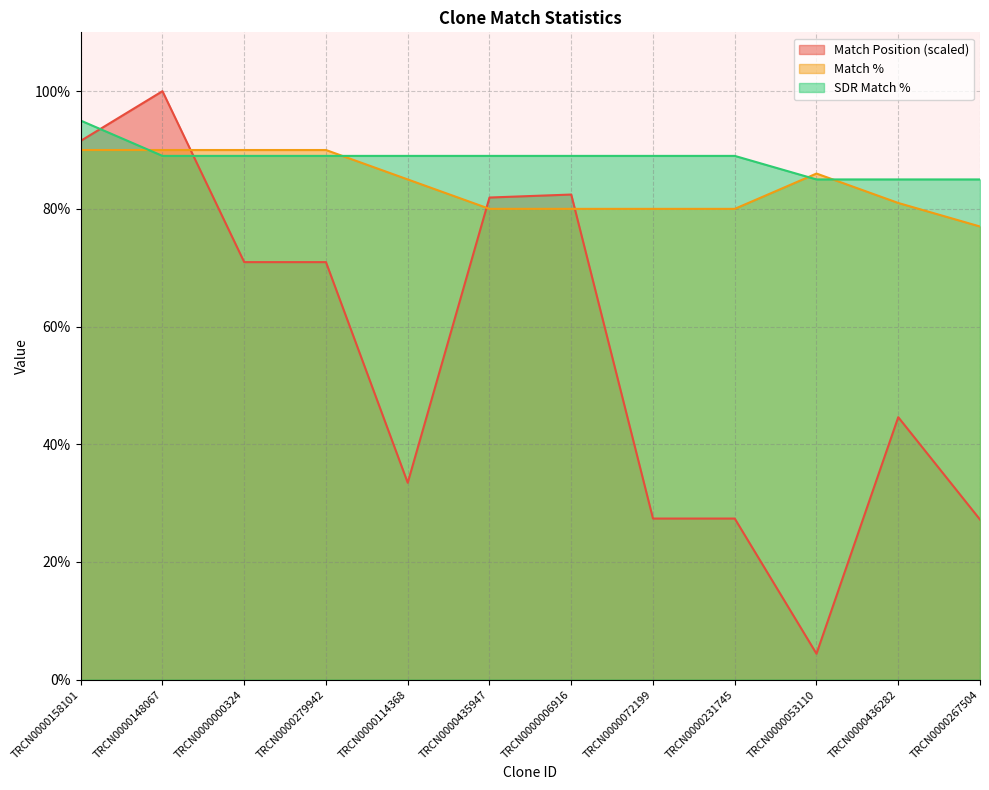

What position from the right is TRCN0000053110?

3